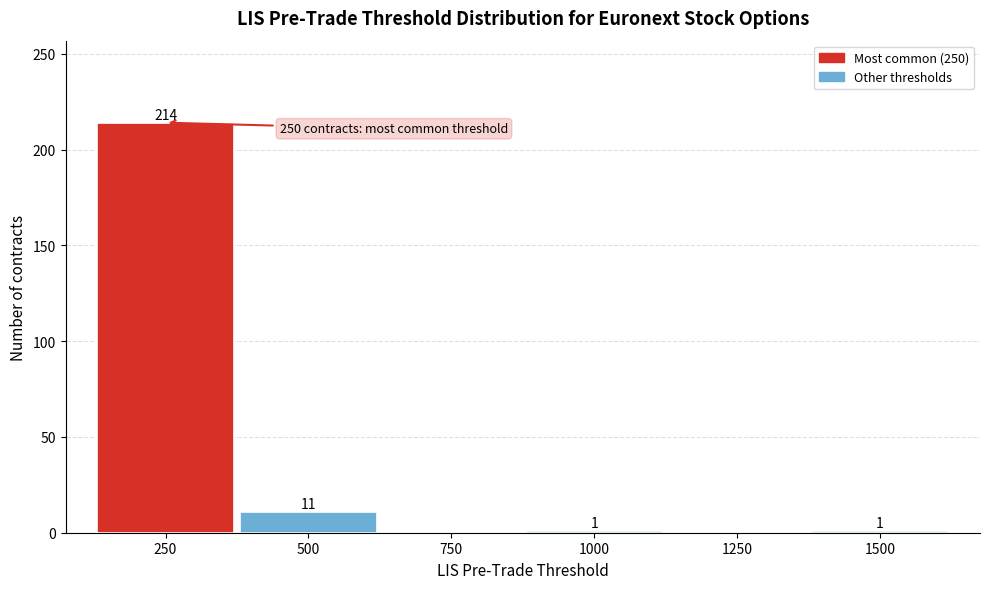

Over which range of the x-axis is the bar tallest?

125 to 375